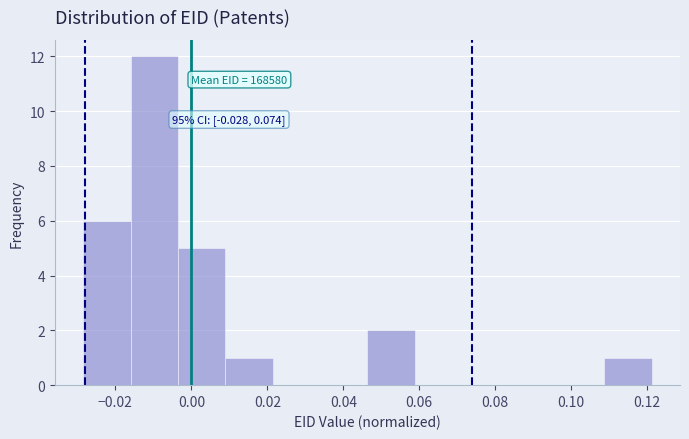

Which range on the x-axis has the tallest bar?

-0.016 to -0.004